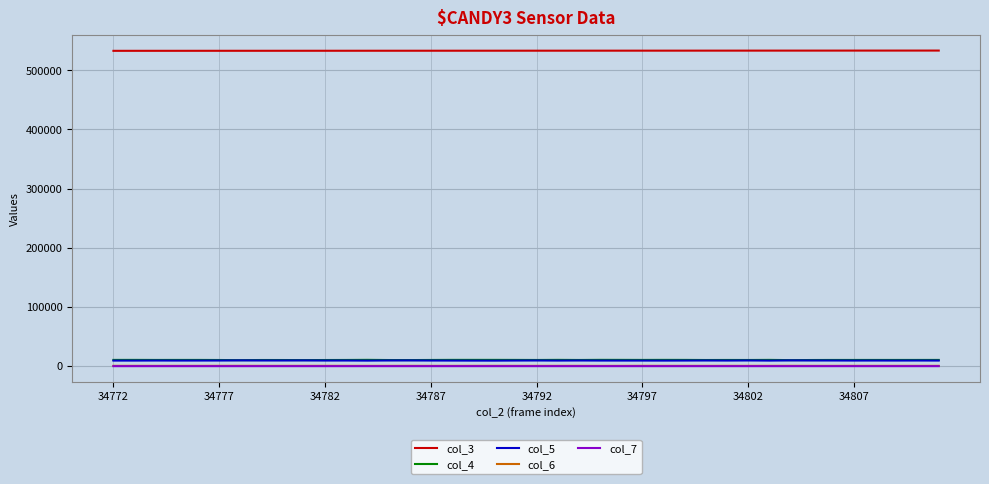

True or false: col_5 and col_4 cross at least once.

False